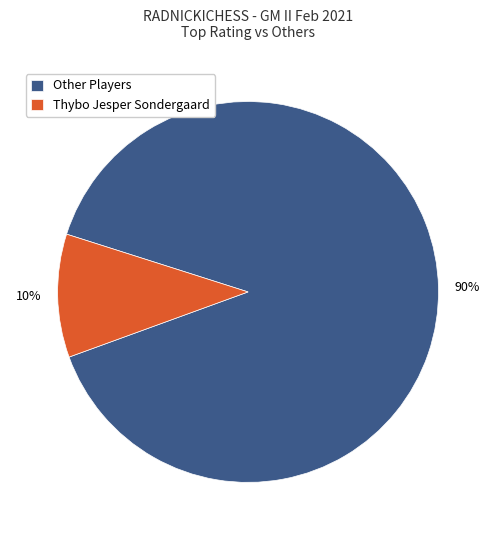

How many slices are in this pie chart?

2